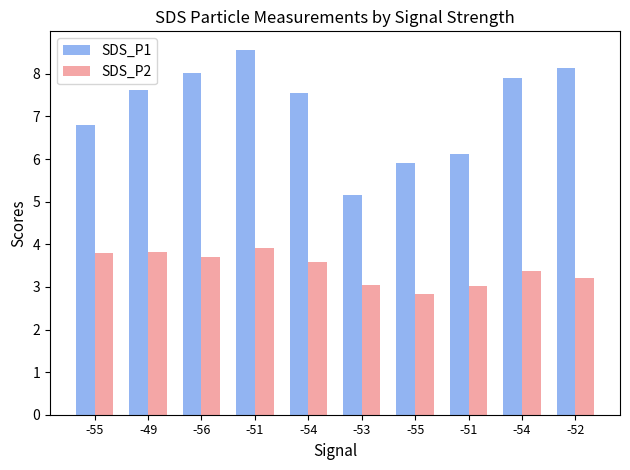

Which series has the largest range (max minus min)?

SDS_P1